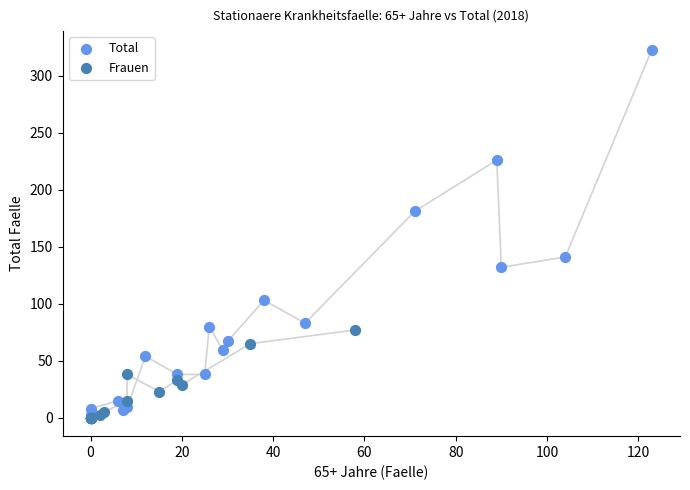

Which series contains the highest Y value?

Total